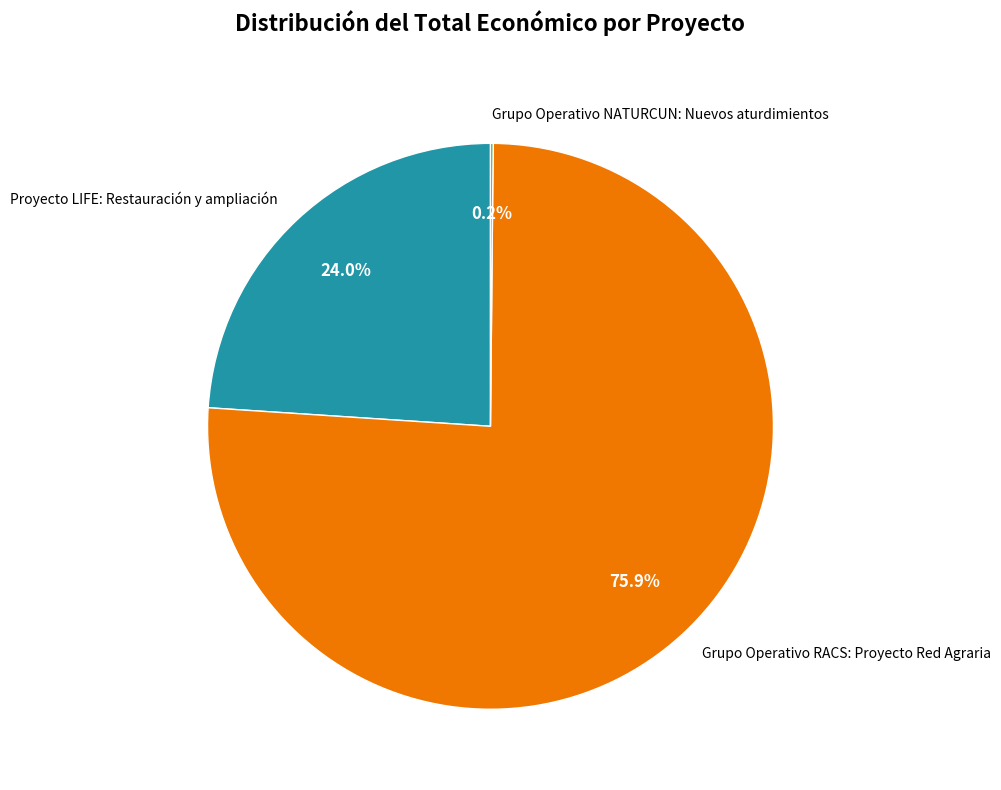

Is the sum of Grupo Operativo RACS: Proyecto Red Agraria and Proyecto LIFE: Restauración y ampliación greater than half?

Yes